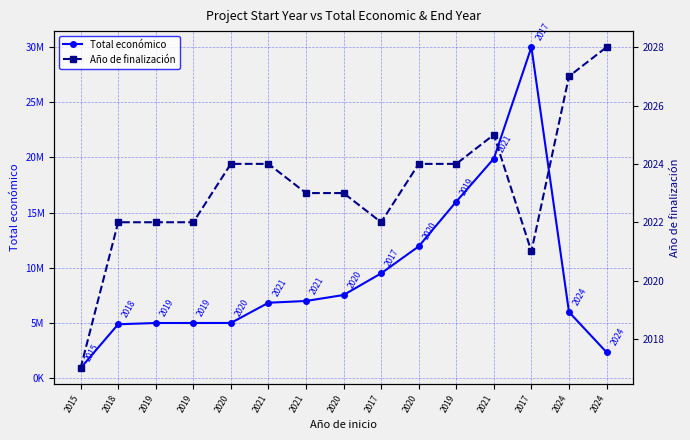

True or false: Año de finalización has a value of 2930 at 2020.

False